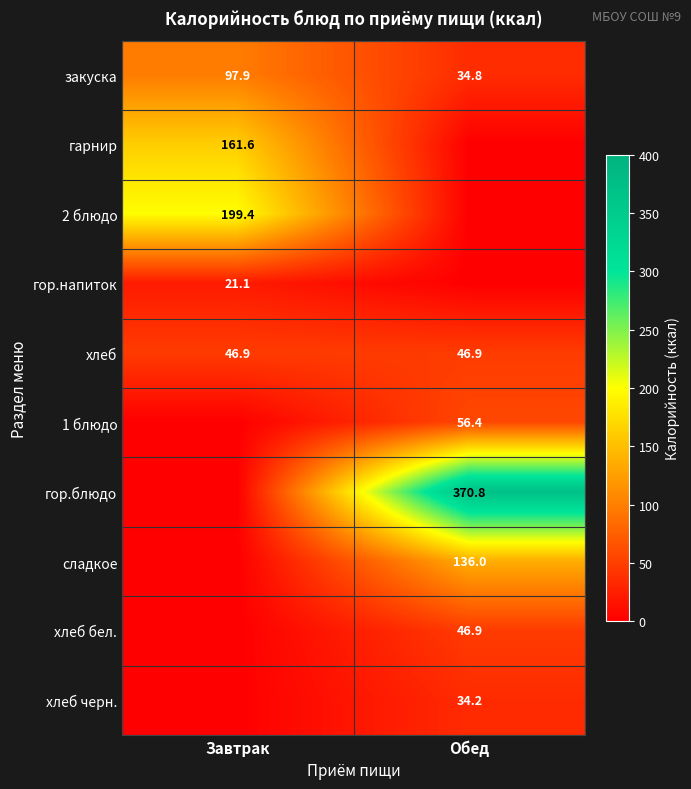

What is the total value across all series at Завтрак?

526.9